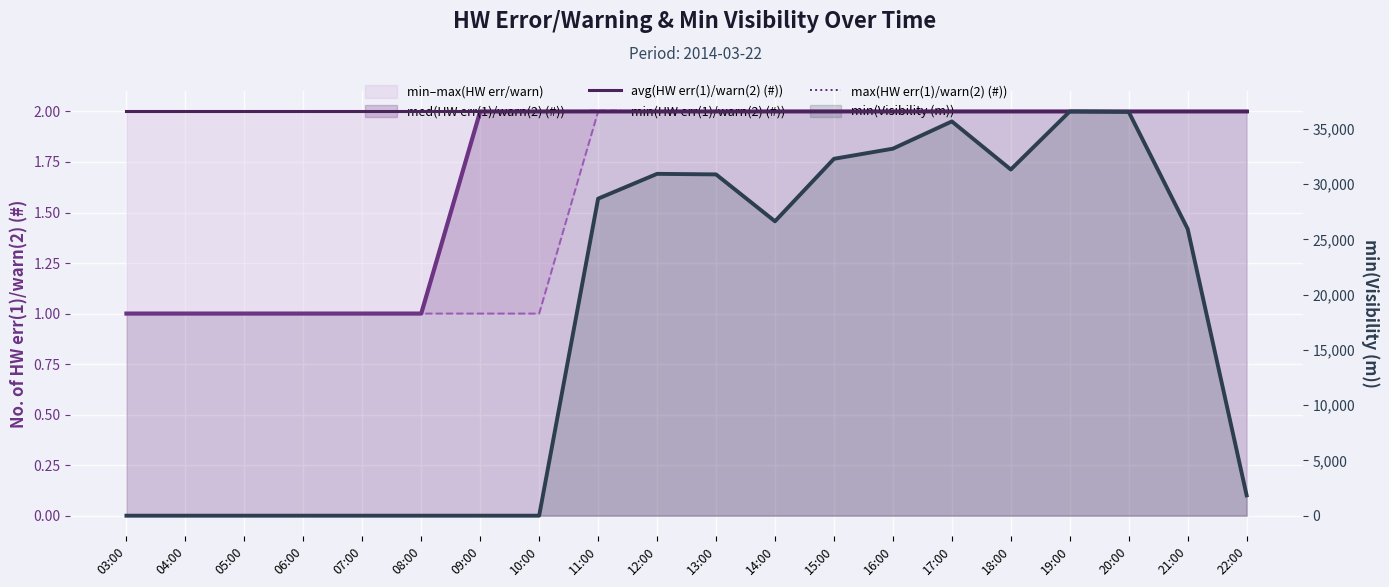

Reading left to right, extract all data points from this chart.

med(HW err(1)/warn(2) (#)): 03:00=1	04:00=1	05:00=1	06:00=1	07:00=1	08:00=1	09:00=2	10:00=2	11:00=2	12:00=2	13:00=2	14:00=2	15:00=2	16:00=2	17:00=2	18:00=2	19:00=2	20:00=2	21:00=2	22:00=2
avg(HW err(1)/warn(2) (#)): 03:00=2	04:00=2	05:00=2	06:00=2	07:00=2	08:00=2	09:00=2	10:00=2	11:00=2	12:00=2	13:00=2	14:00=2	15:00=2	16:00=2	17:00=2	18:00=2	19:00=2	20:00=2	21:00=2	22:00=2
min(HW err(1)/warn(2) (#)): 03:00=1	04:00=1	05:00=1	06:00=1	07:00=1	08:00=1	09:00=1	10:00=1	11:00=2	12:00=2	13:00=2	14:00=2	15:00=2	16:00=2	17:00=2	18:00=2	19:00=2	20:00=2	21:00=2	22:00=2
max(HW err(1)/warn(2) (#)): 03:00=2	04:00=2	05:00=2	06:00=2	07:00=2	08:00=2	09:00=2	10:00=2	11:00=2	12:00=2	13:00=2	14:00=2	15:00=2	16:00=2	17:00=2	18:00=2	19:00=2	20:00=2	21:00=2	22:00=2
min(Visibility (m)): 03:00=0	04:00=0	05:00=0	06:00=0	07:00=0	08:00=0	09:00=0	10:00=0	11:00=28681	12:00=30924	13:00=30874	14:00=26631	15:00=32285	16:00=33202	17:00=35667	18:00=31316	19:00=36570	20:00=36528	21:00=25938	22:00=1838